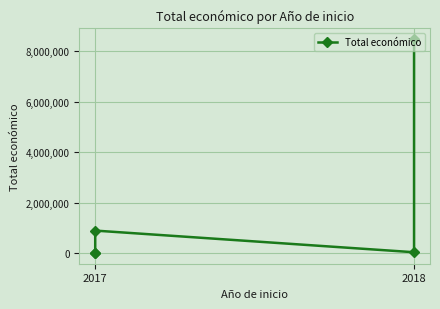

What is the average value?

1893336